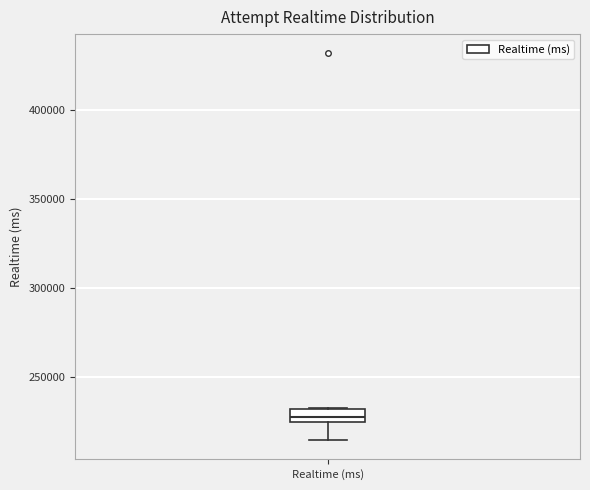

Where does the lower whisker of the box for Realtime (ms) end on the y-axis? The values are not printed on the chart, so give them approximately, as read against the axis.

215000